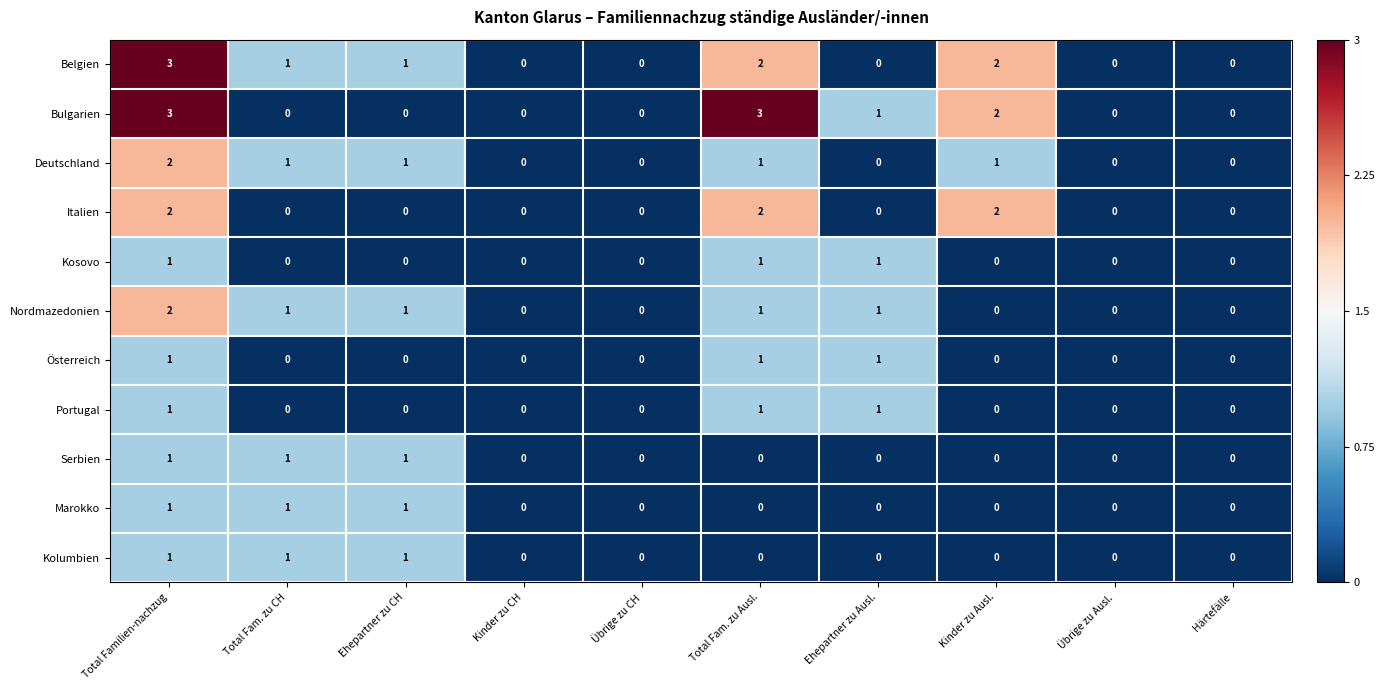

What is the sum of all Nordmazedonien values?

6